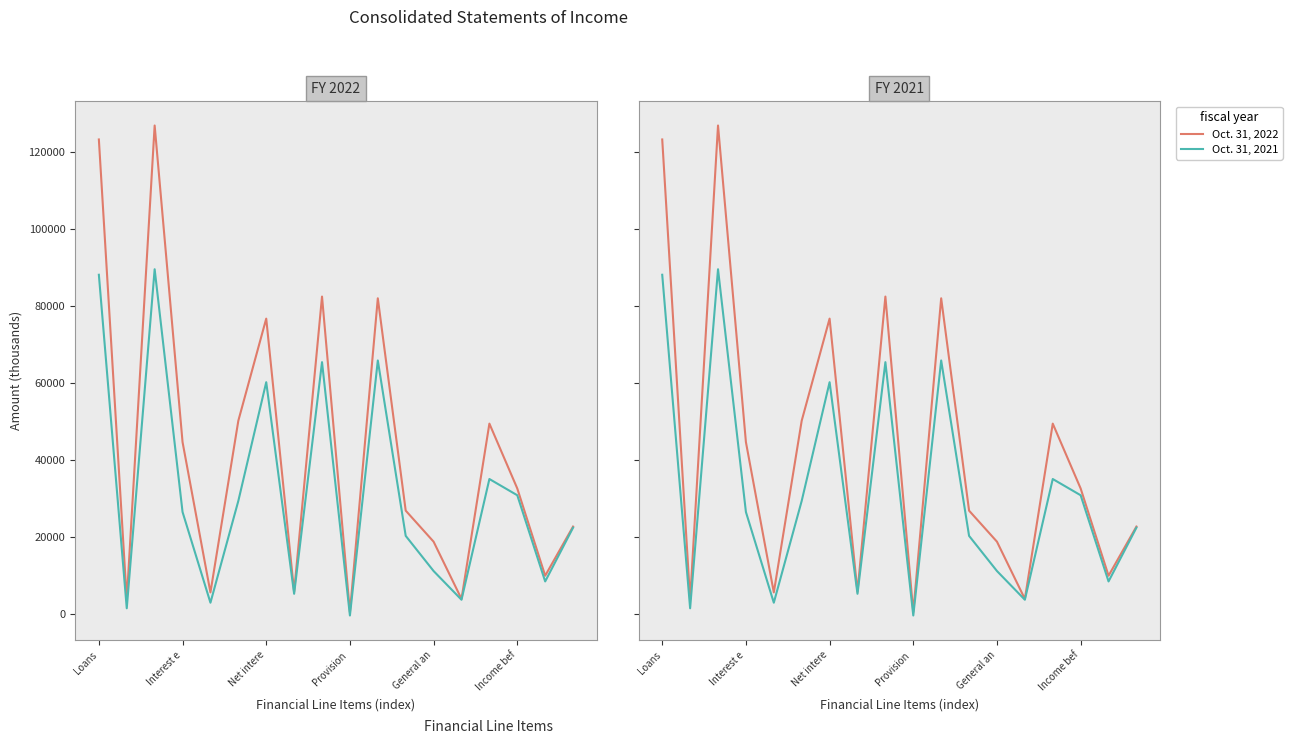

The Oct. 31, 2022 series shows 5726 at 7. True or false?

True